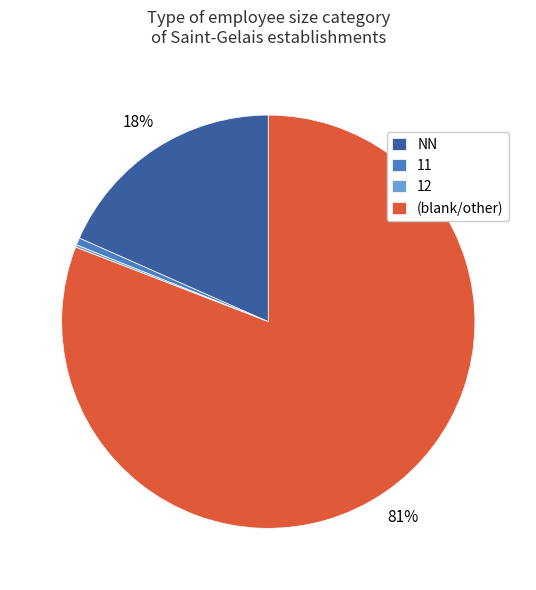

To the nearest percent, what is the combined percentage of NN and (blank/other)?

99%